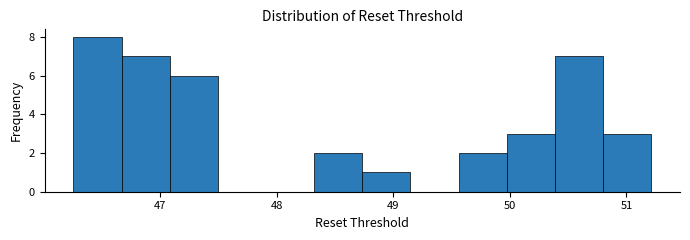

Reading left to right, transcribe this chart: for each bar, give the range it covers on the x-axis and its height. Neither the bar edges nor the heights are printed on the chart, so give them approximately, as read against the axes.

46.3 to 46.7: 8
46.7 to 47.1: 7
47.1 to 47.5: 6
47.5 to 47.9: 0
47.9 to 48.3: 0
48.3 to 48.7: 2
48.7 to 49.1: 1
49.1 to 49.6: 0
49.6 to 50.0: 2
50.0 to 50.4: 3
50.4 to 50.8: 7
50.8 to 51.2: 3